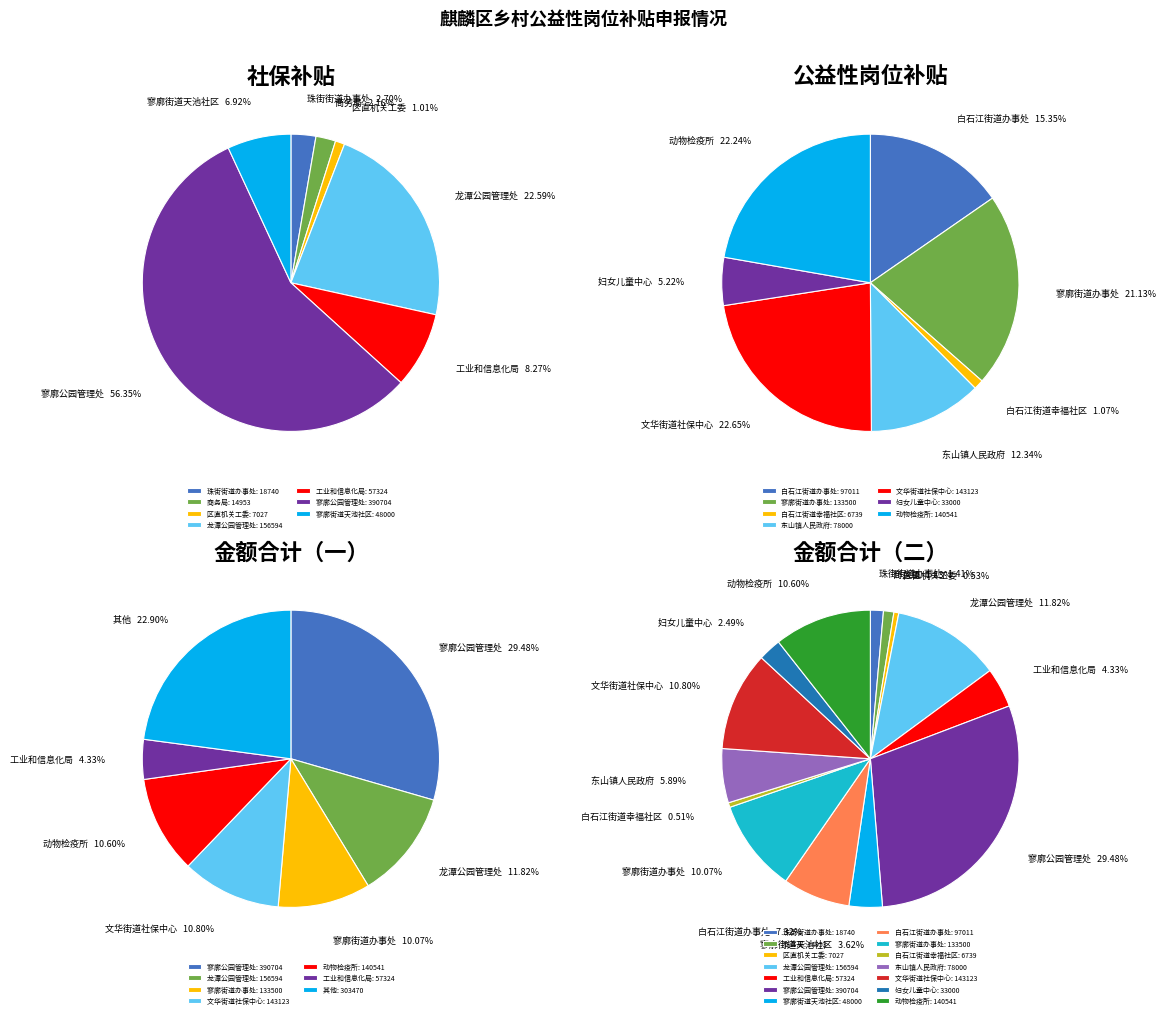

To the nearest percent, what is the combined percentage of 龙潭公园管理处 and 寥廓街道天池社区?

15%